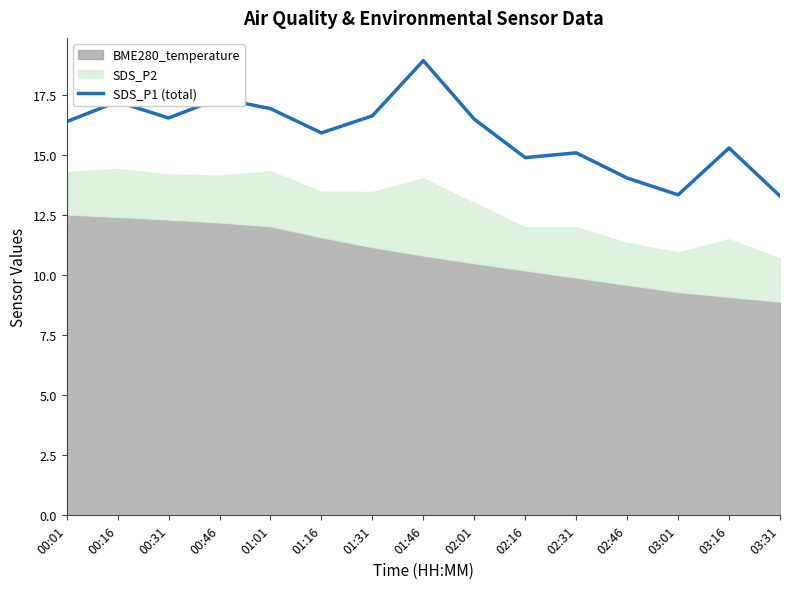

What is the label of the 14th point from the left?

03:16